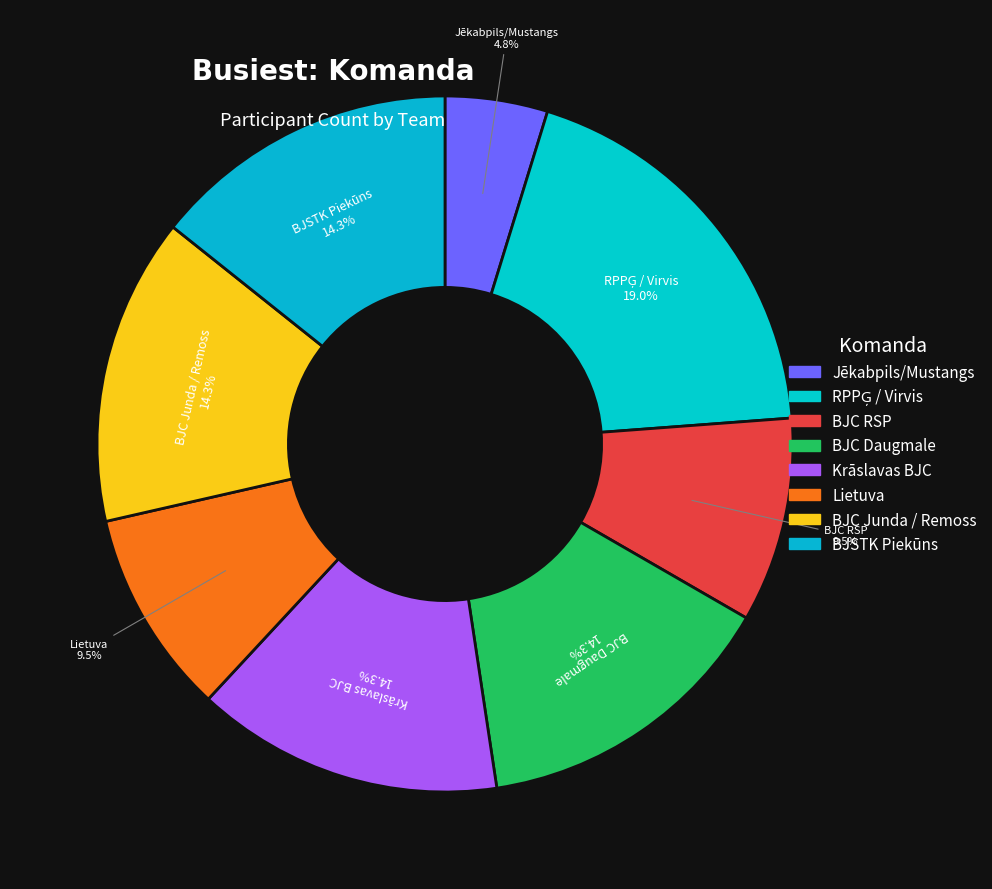

What percentage do BJSTK Piekūns and Krāslavas BJC together represent?

28.6%